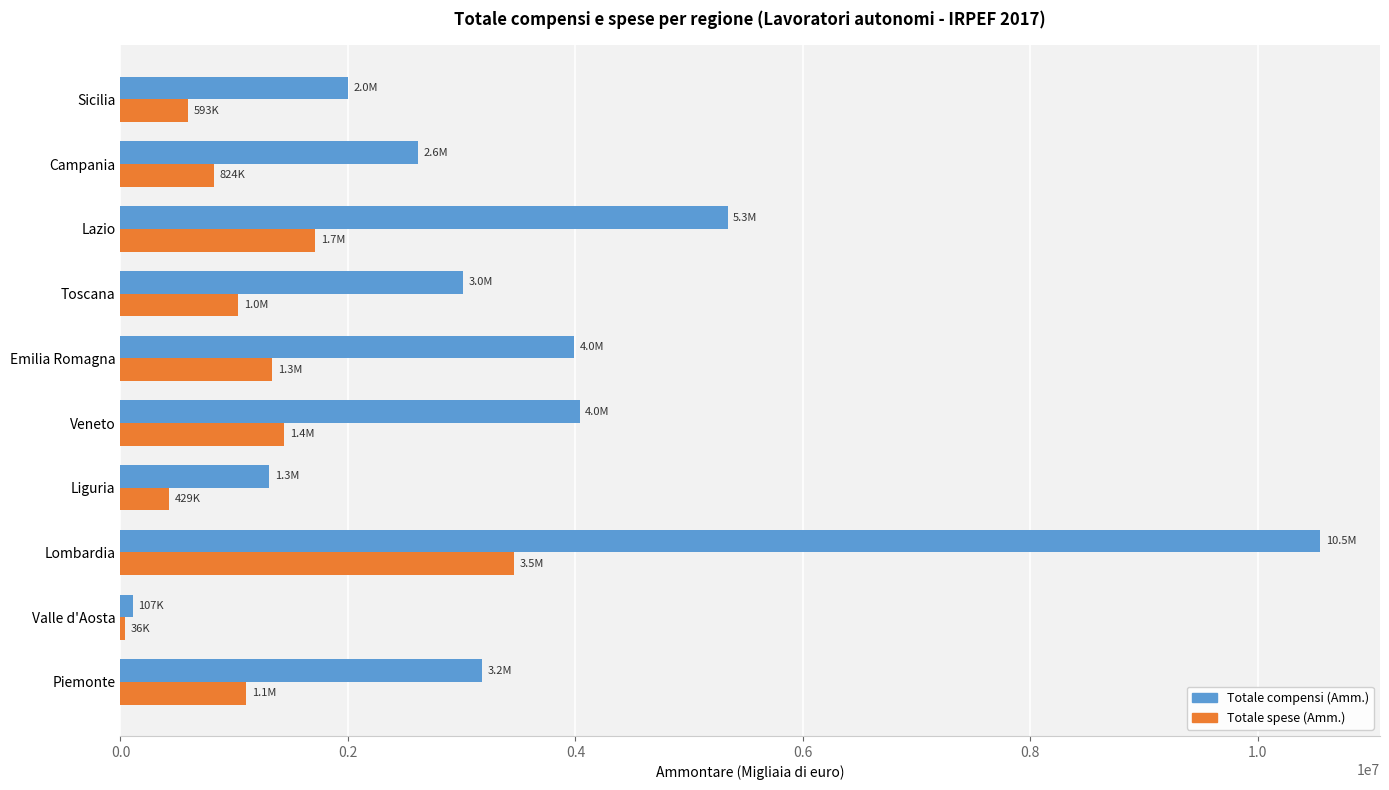

What is the average value of the Totale compensi (Amm.) series?

3612605